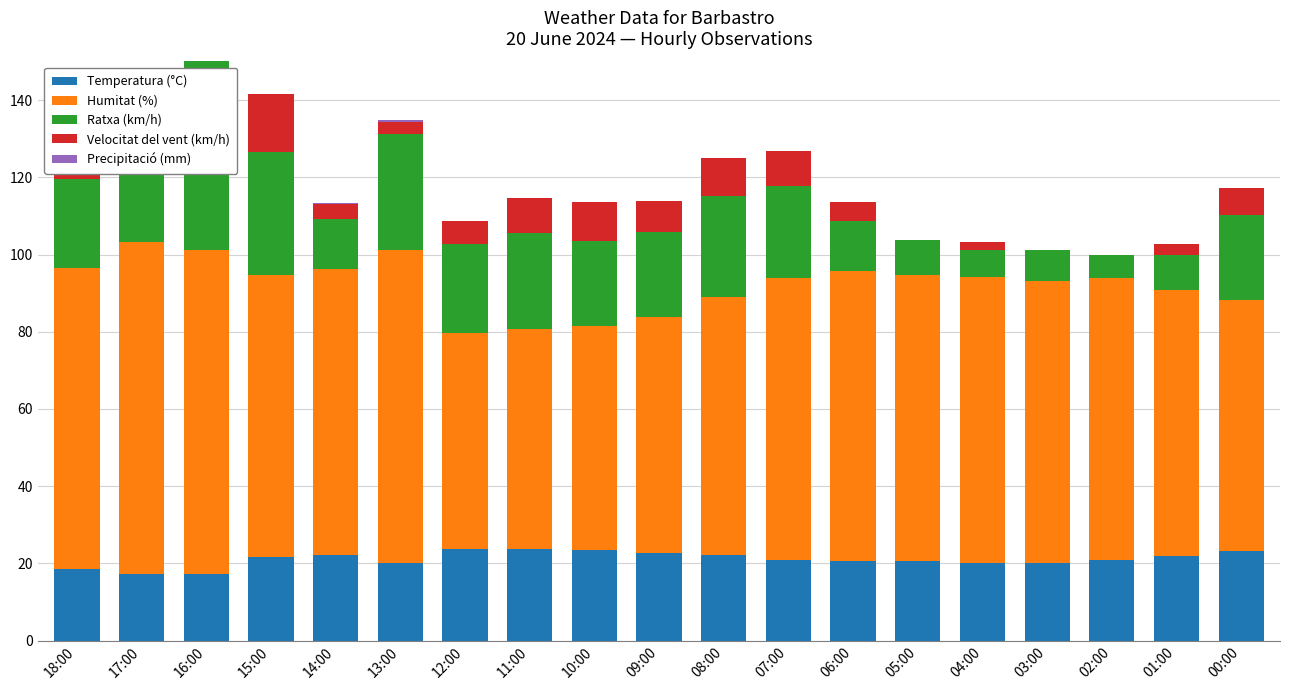

How many positive values does the Precipitació (mm) series have?

3